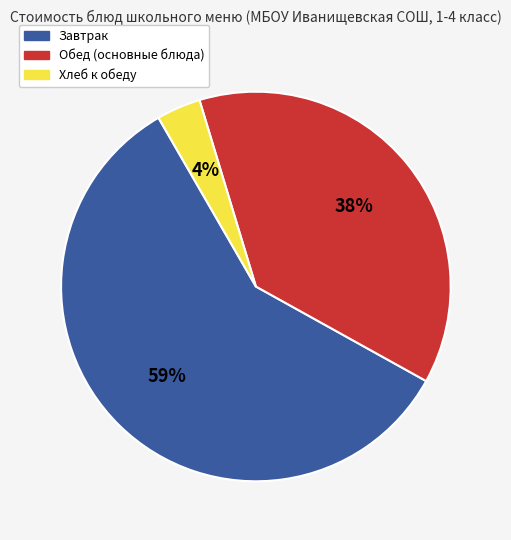

To the nearest percent, what is the average slice percentage?

33%